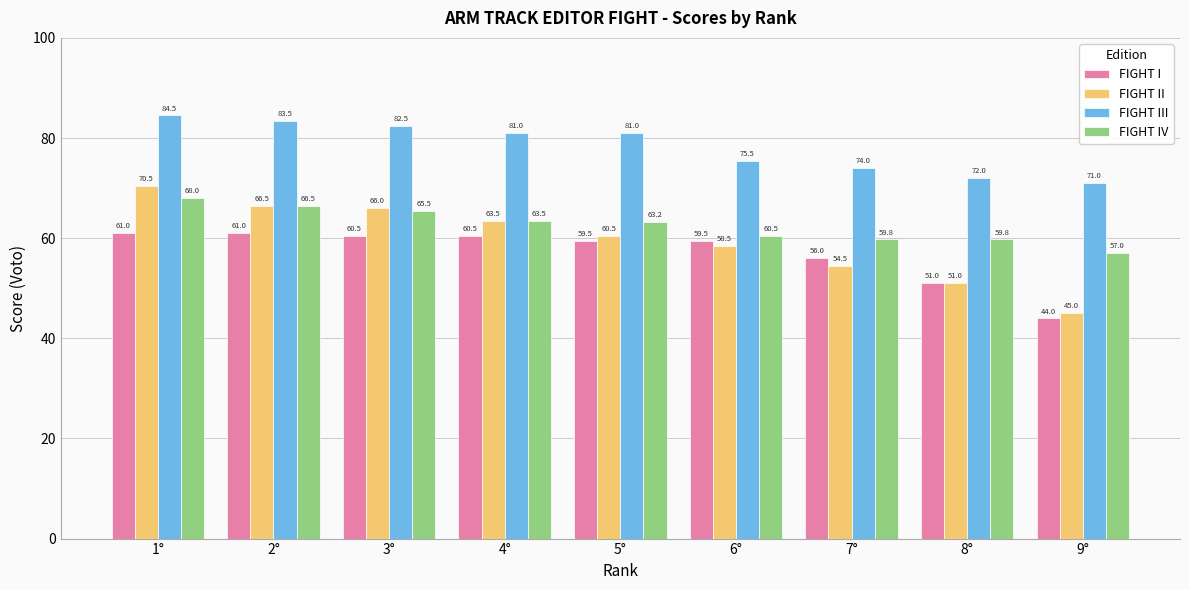

What is the average value of the FIGHT III series?

78.3